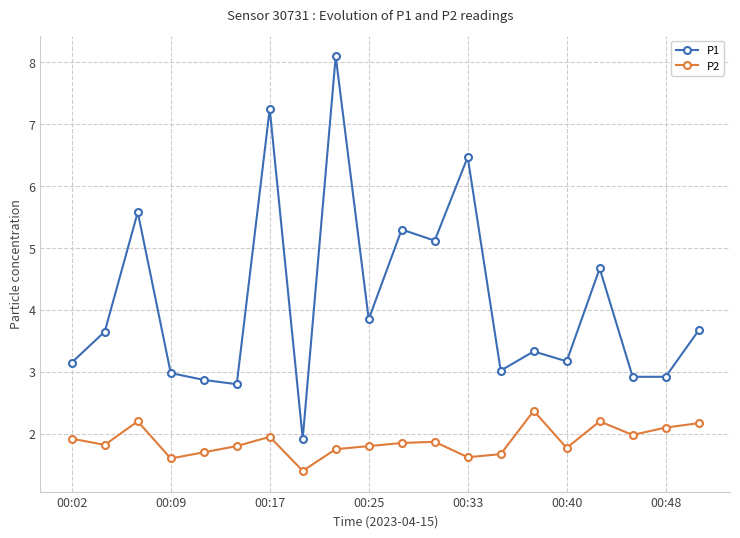

True or false: P1 and P2 cross at least once.

False